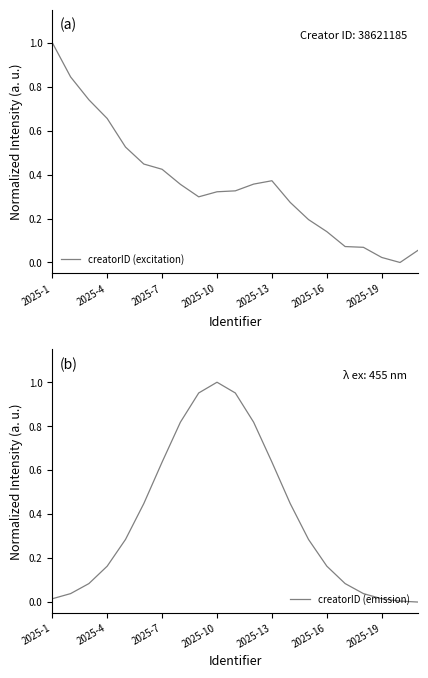

How many series are shown in this chart?

2